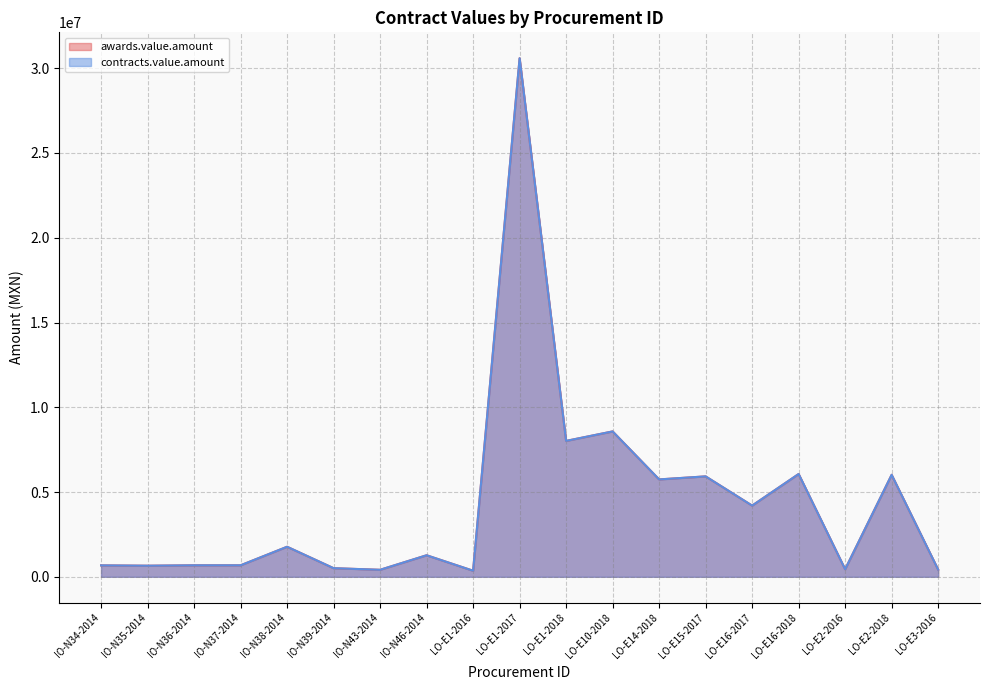

What is the minimum value for contracts.value.amount?

357568.0